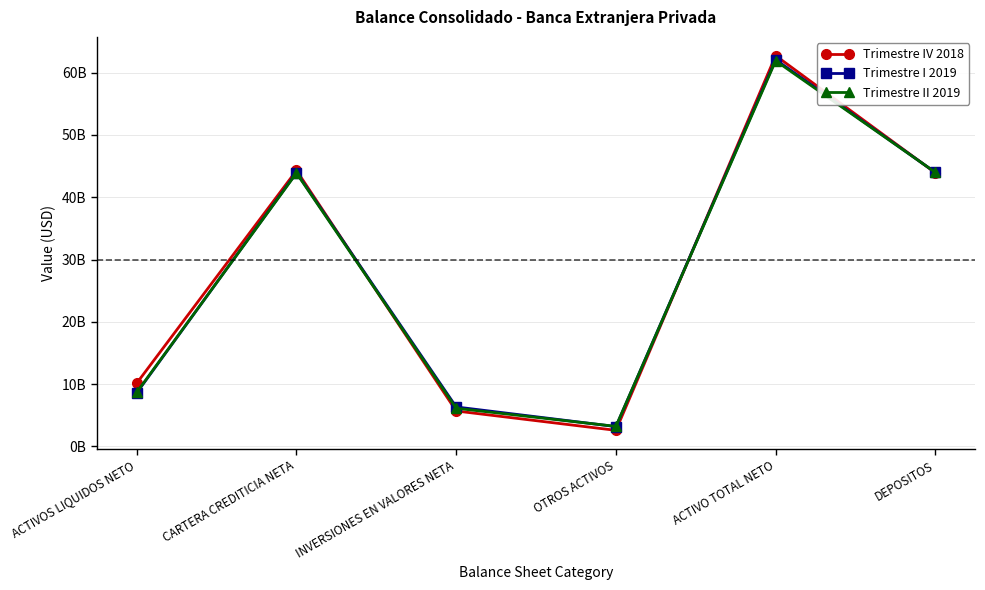

Where is the first local maximum for Trimestre II 2019?

CARTERA CREDITICIA NETA